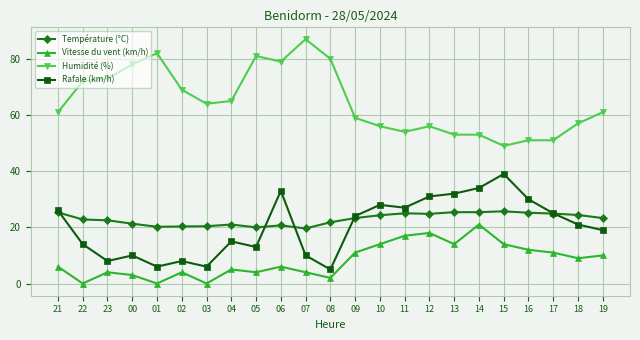

The Rafale (km/h) series shows 2.2 at 03. True or false?

False